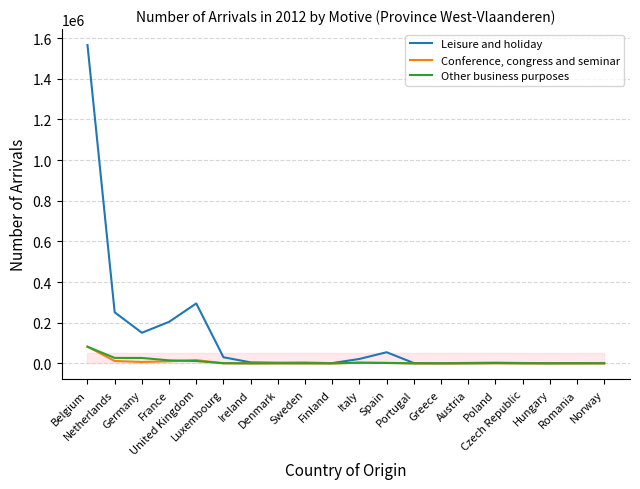

What is the maximum value shown in the chart?

1566034